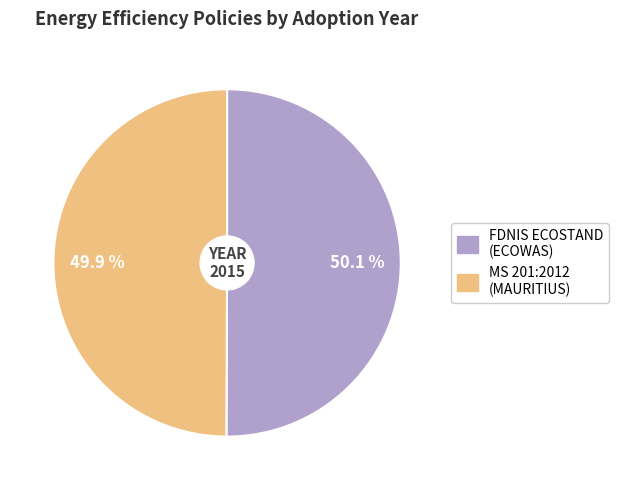

To the nearest percent, what is the average slice percentage?

50%